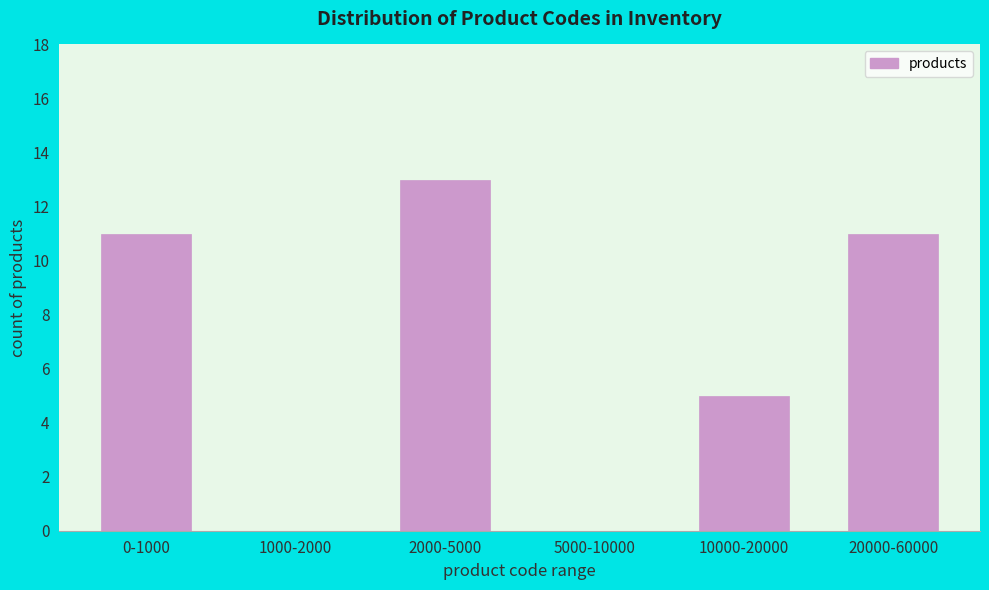

Reading right to left, extract all data points from this chart.

20000-60000=11	10000-20000=5	5000-10000=0	2000-5000=13	1000-2000=0	0-1000=11